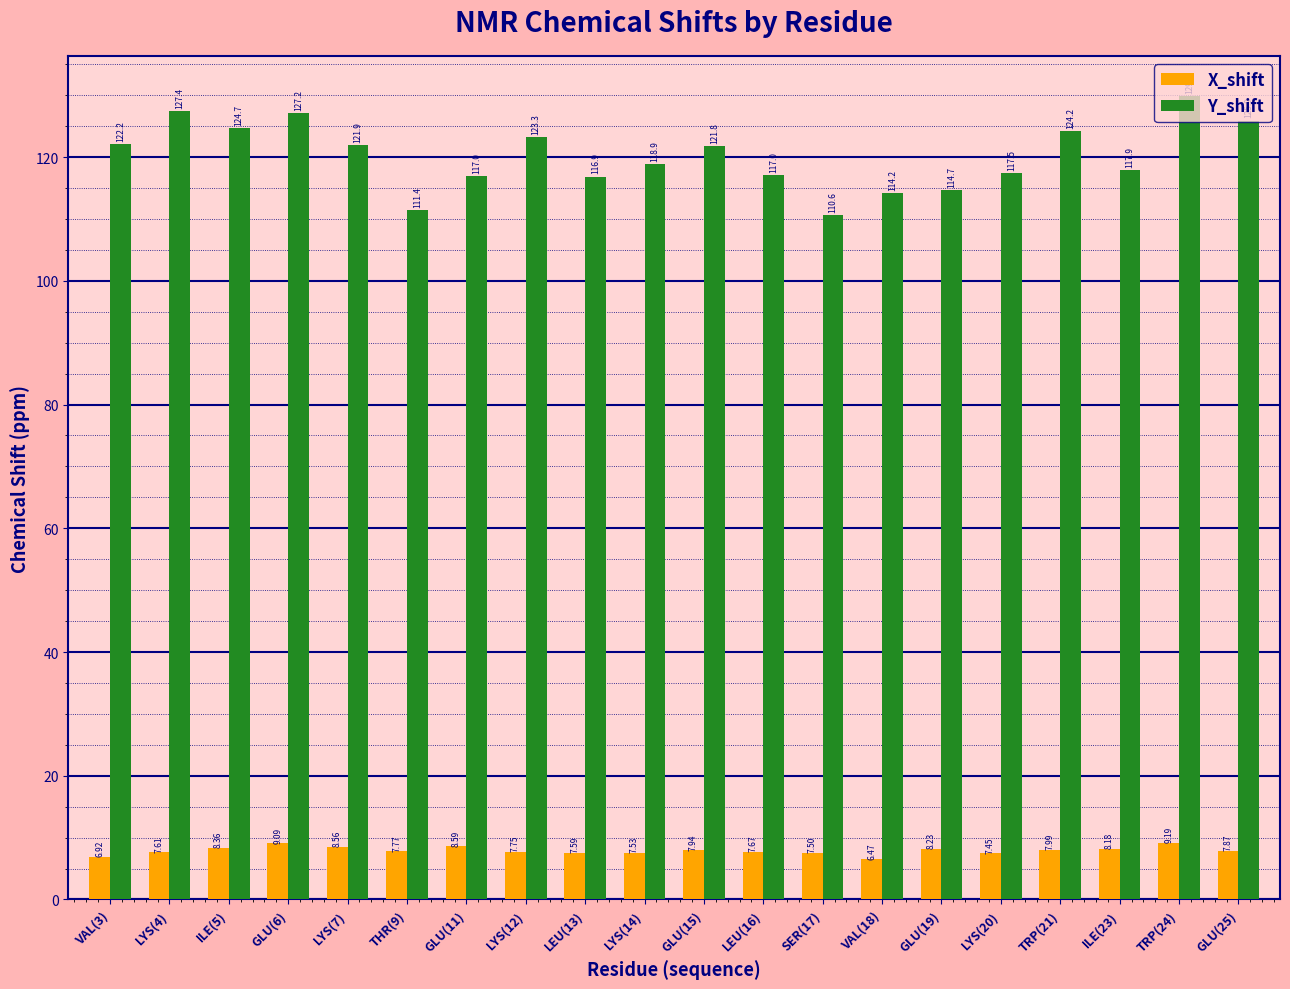

Are the bars horizontal?

No